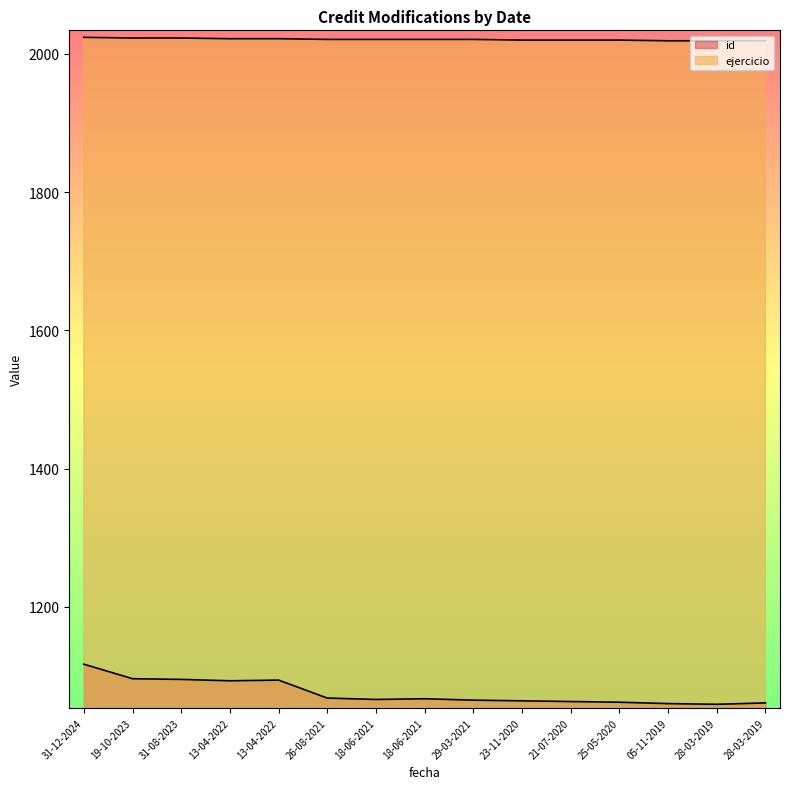

What are all the series names shown in the legend?

id, ejercicio